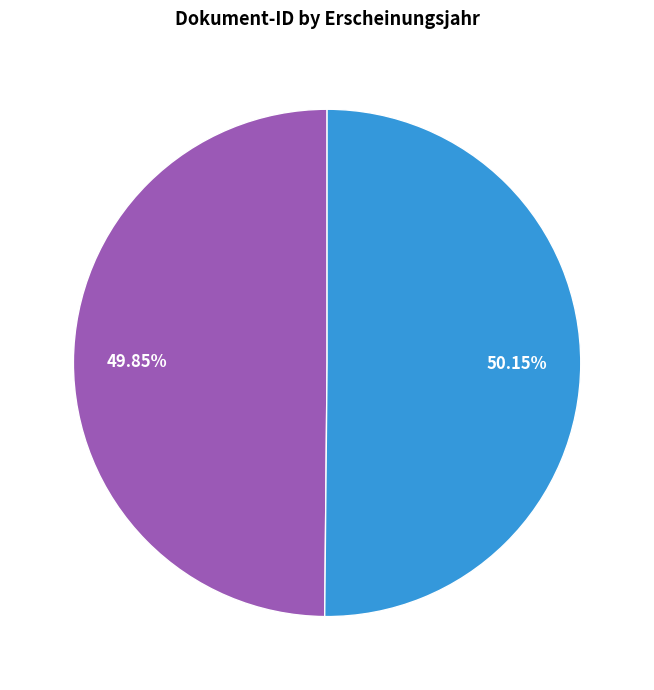

Is there a majority slice in this chart?

Yes